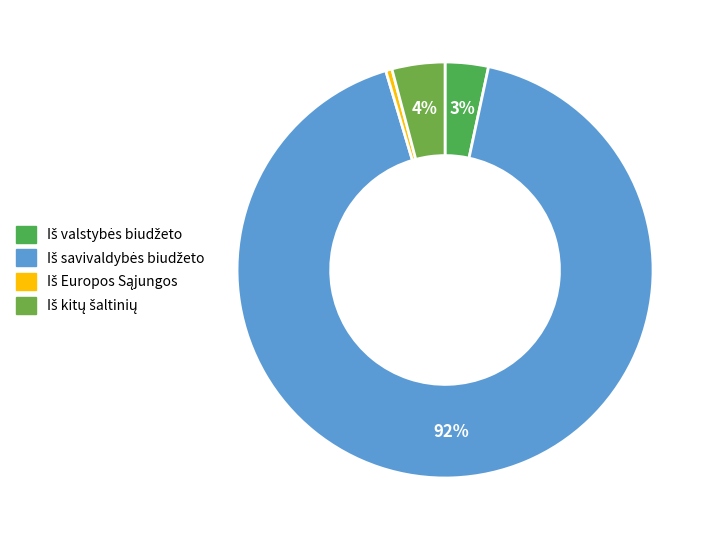

Approximately how many times larger is the value at Iš Europos Sąjungos compared to Iš valstybės biudžeto?

0.1